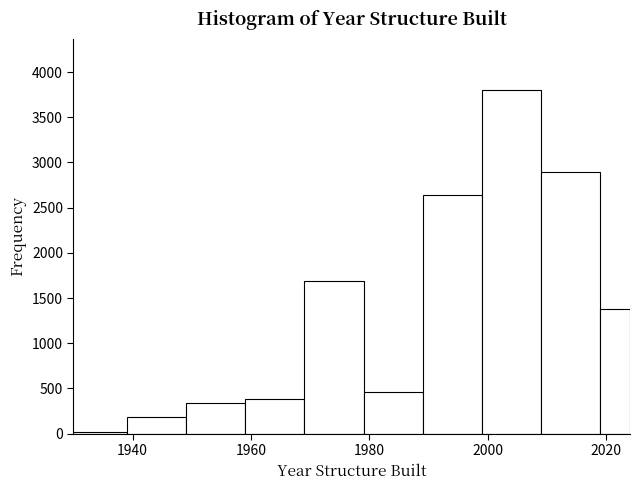

Around what value on the x-axis is the tallest bar? Give the approximate position of its centre, as read against the axis.

2004